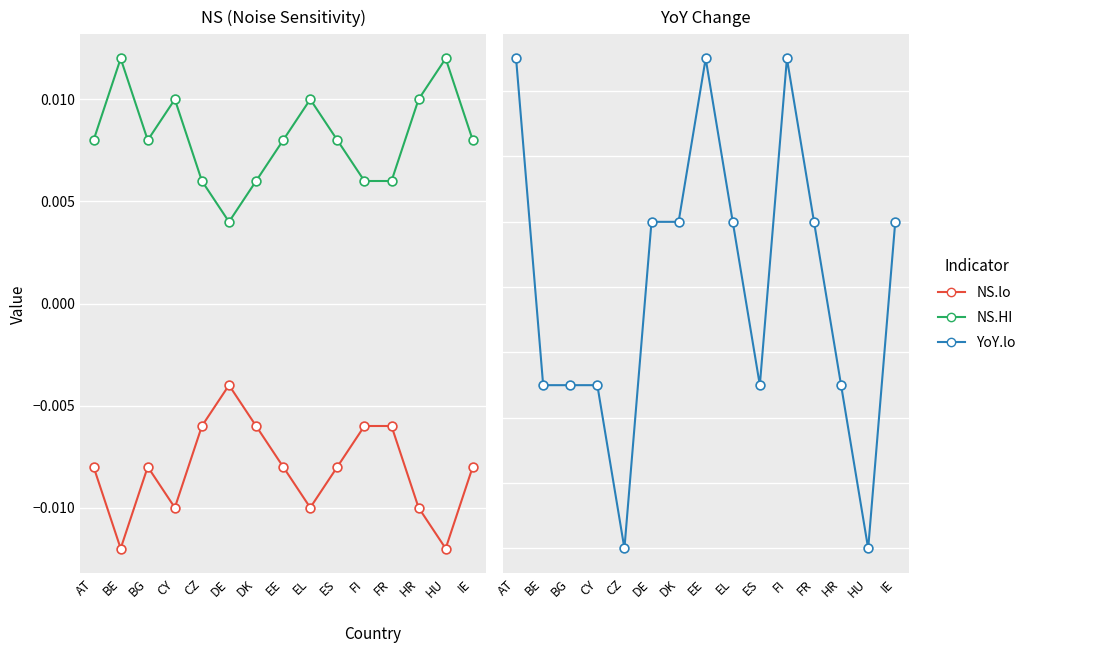

Which series contains the lowest Y value?

YoY.lo